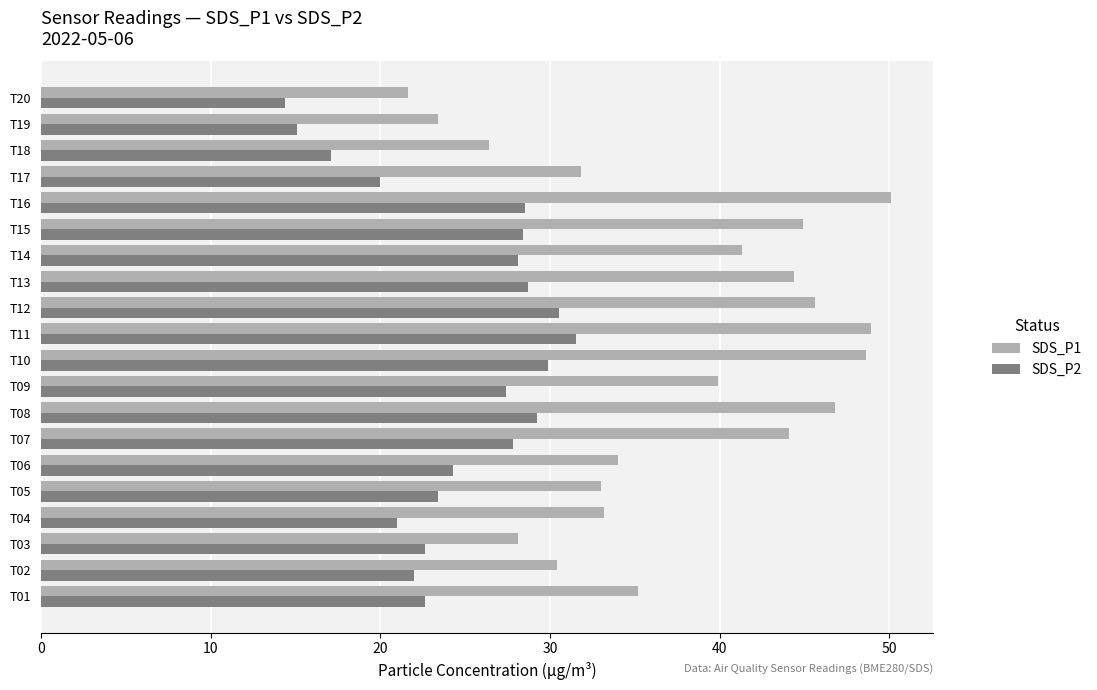

What is the sum of all SDS_P1 values?

751.7